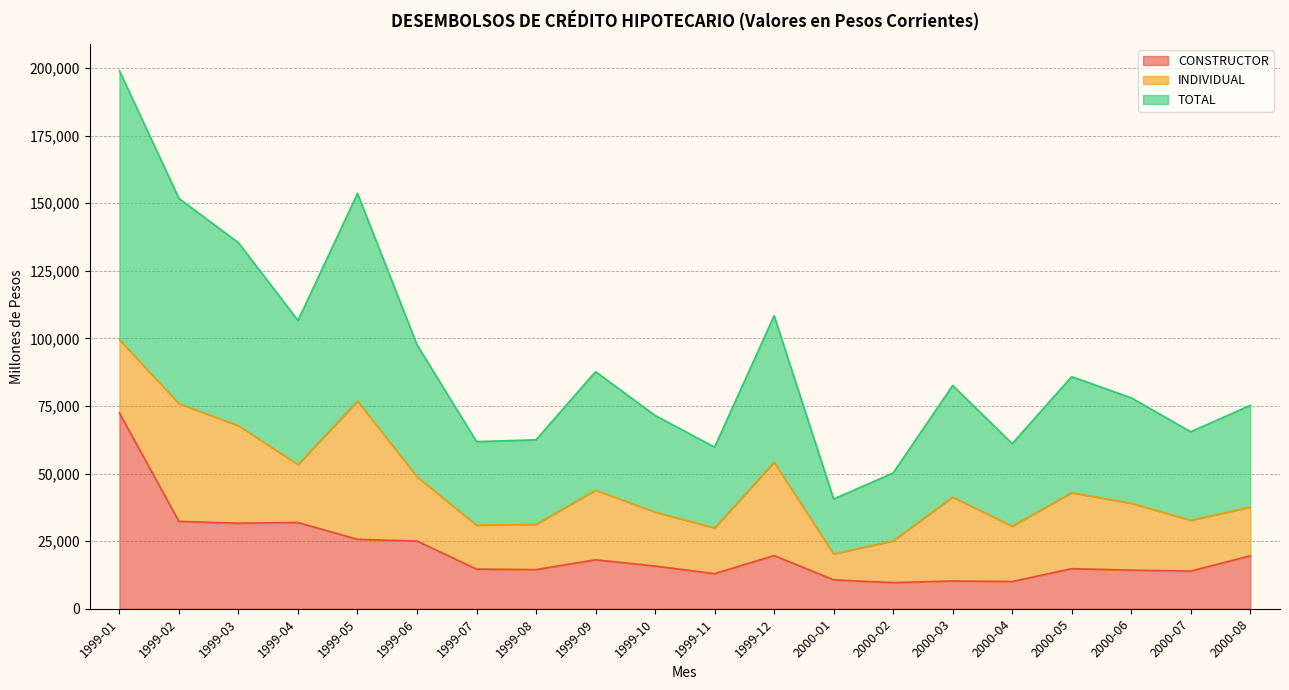

How many interior local peaks does the TOTAL series have?

5